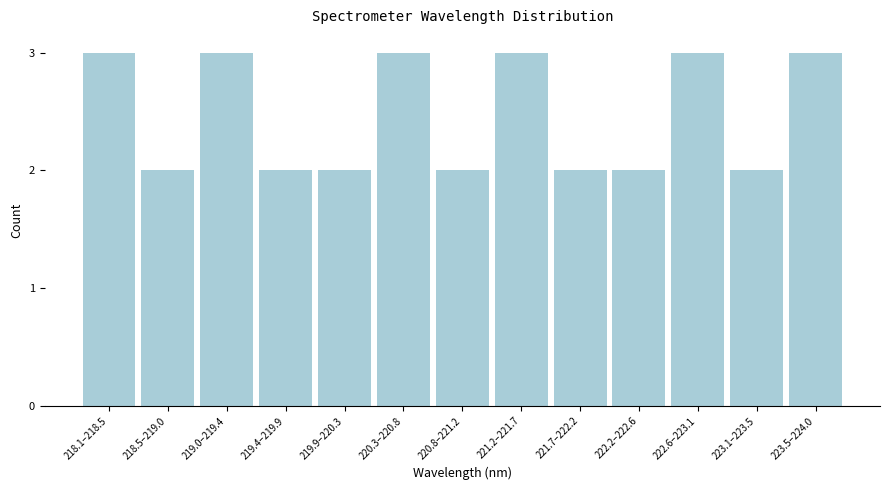

Reading left to right, list all the values displayed in this chart.

218.1–218.5=3	218.5–219.0=2	219.0–219.4=3	219.4–219.9=2	219.9–220.3=2	220.3–220.8=3	220.8–221.2=2	221.2–221.7=3	221.7–222.2=2	222.2–222.6=2	222.6–223.1=3	223.1–223.5=2	223.5–224.0=3